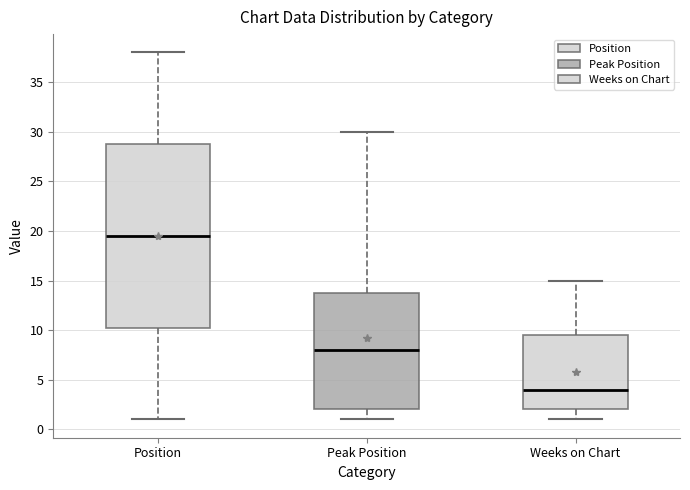

Which box is the tallest, from its lower edge to its upper edge?

Position